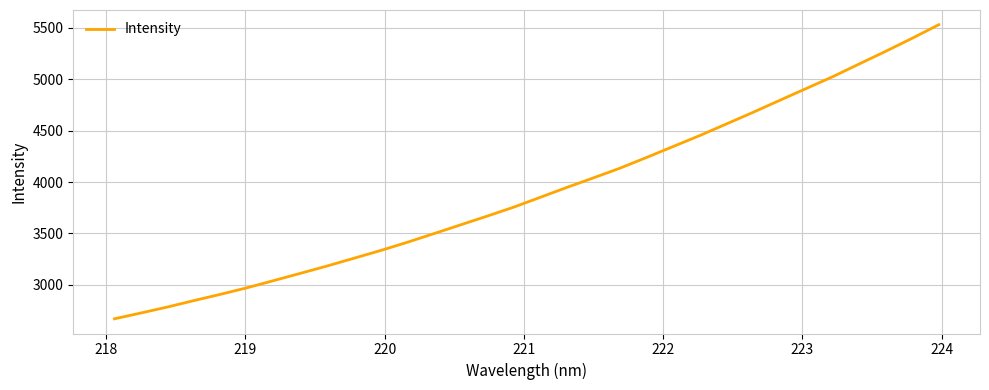

What is the minimum value shown in the chart?

2669.3